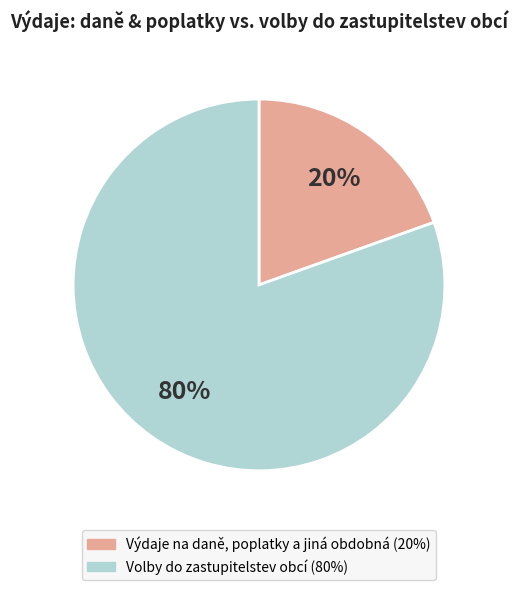

What percentage is the Volby do zastupitelstev obcí slice, to the nearest percent?

80%